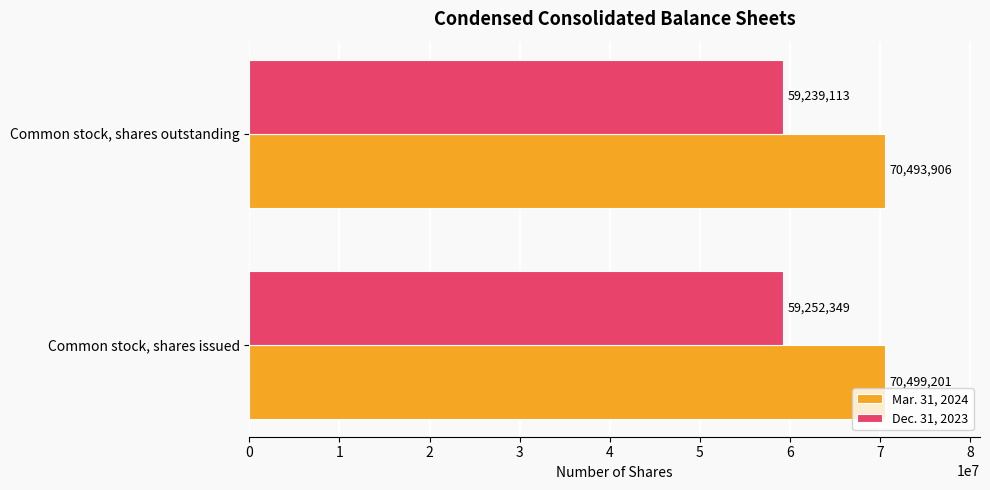

What is the total value across all series at Common stock, shares outstanding?

129733019